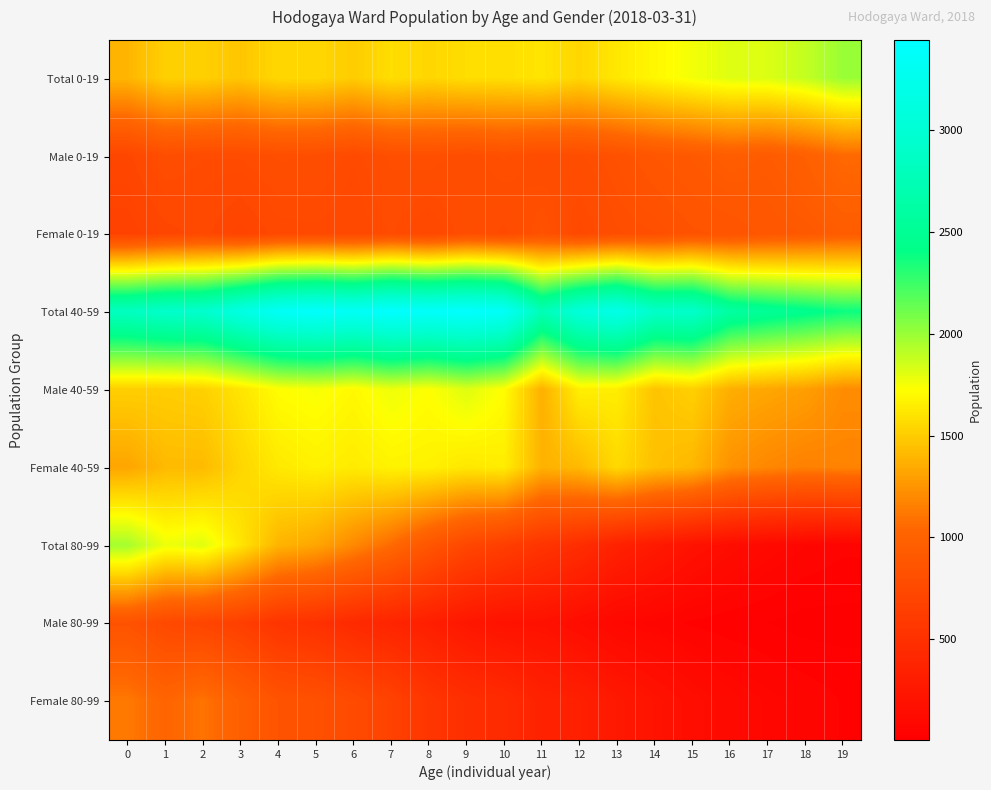

How many series are shown in this chart?

9